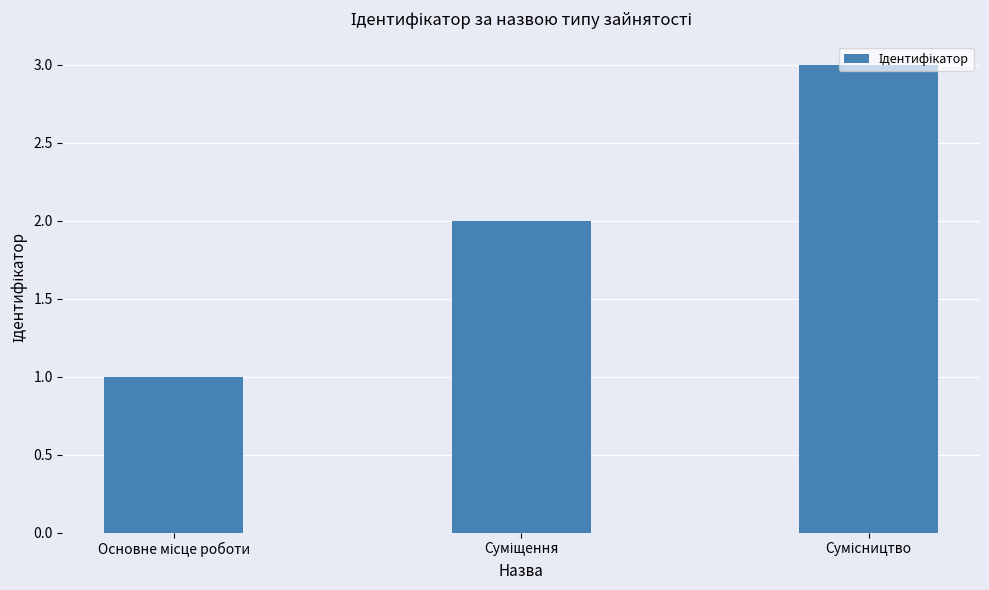

What is the maximum value shown in the chart?

3